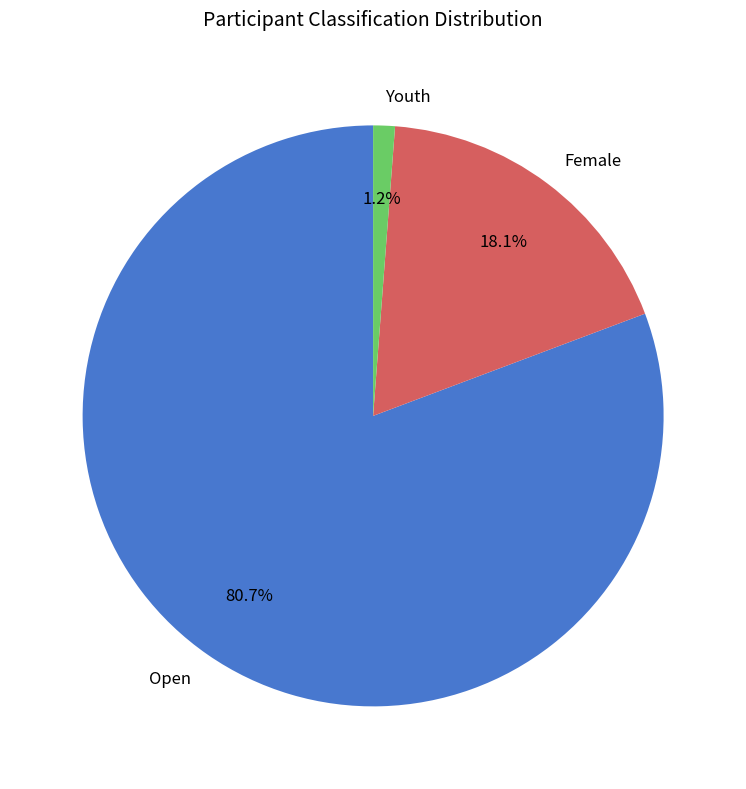

True or false: Female accounts for 18% of the total.

True